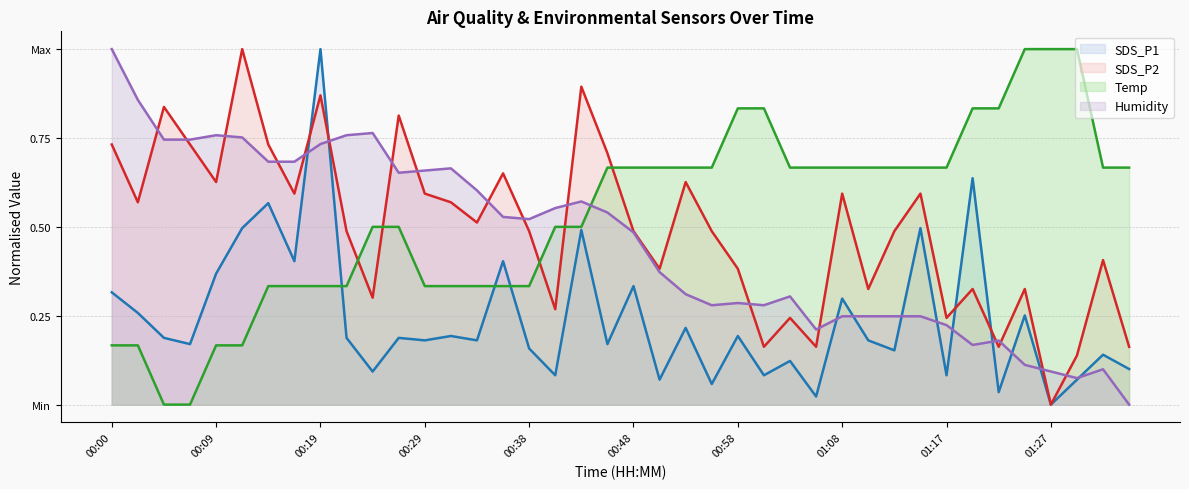

After their last crossing, which series has the higher values: Temp or Humidity?

Temp